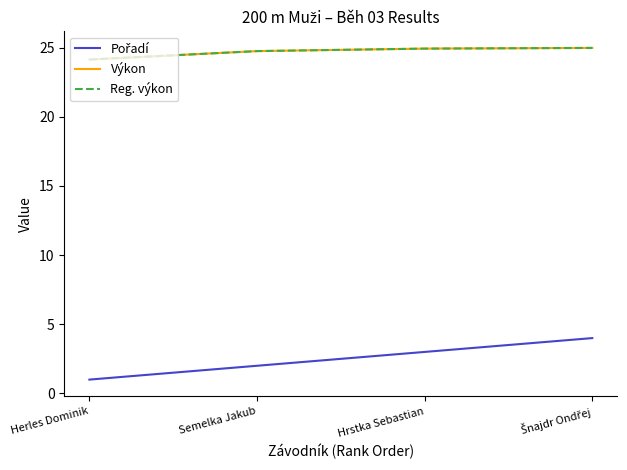

Is this an area chart (filled region under the line)?

No